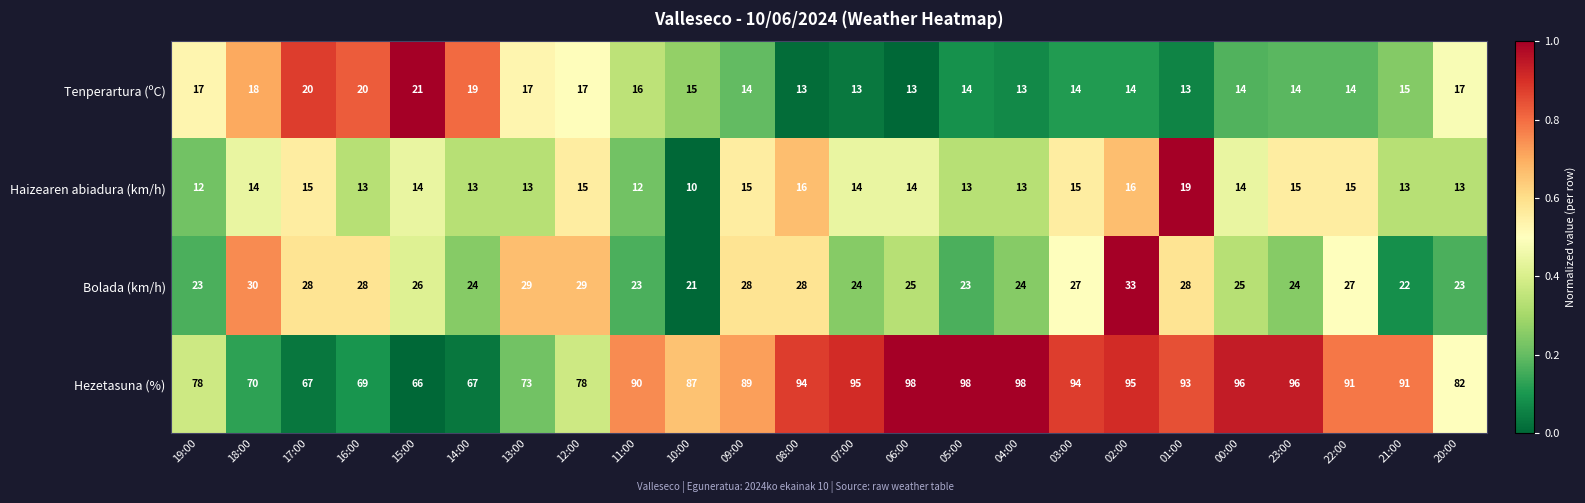

What is the sum of all Tenperartura (ºC) values?

375